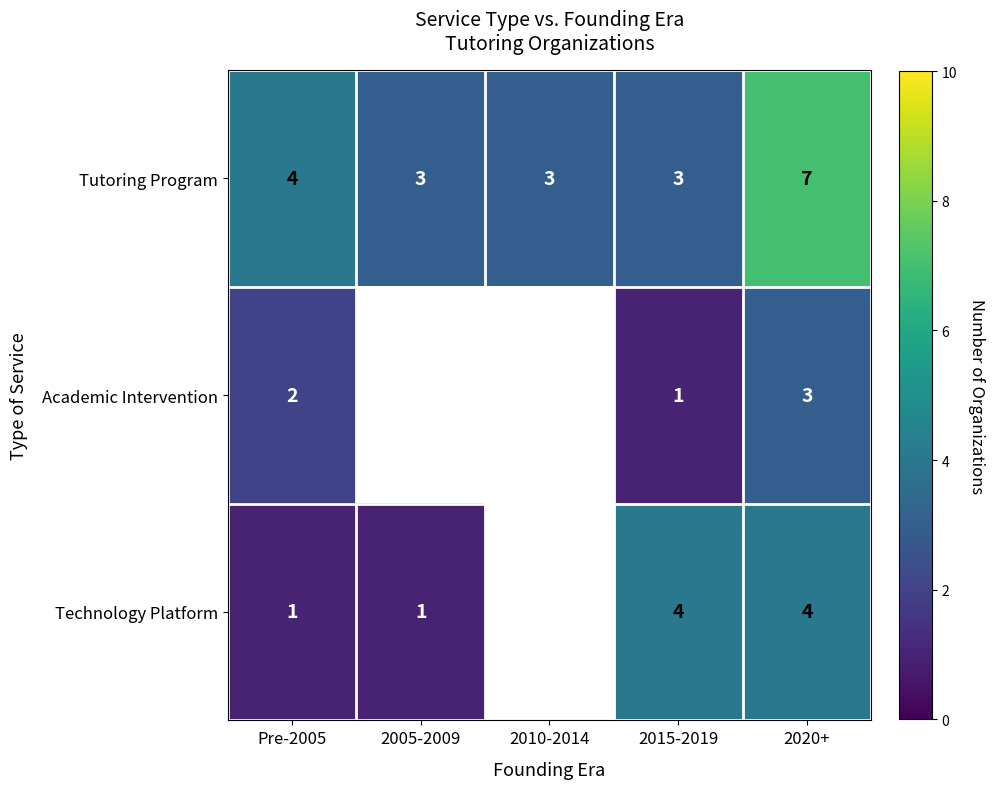

Count the number of categories in the chart.

5